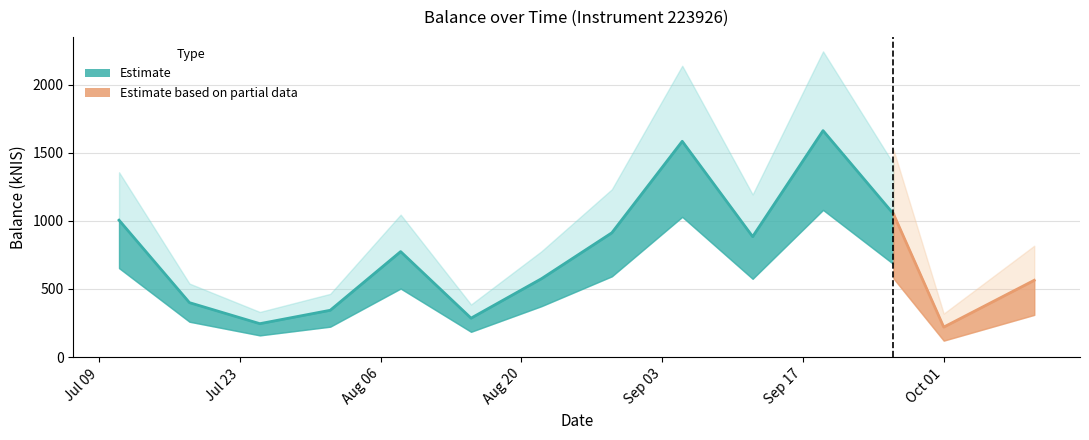

Does the chart display data point markers on the line(s)?

No